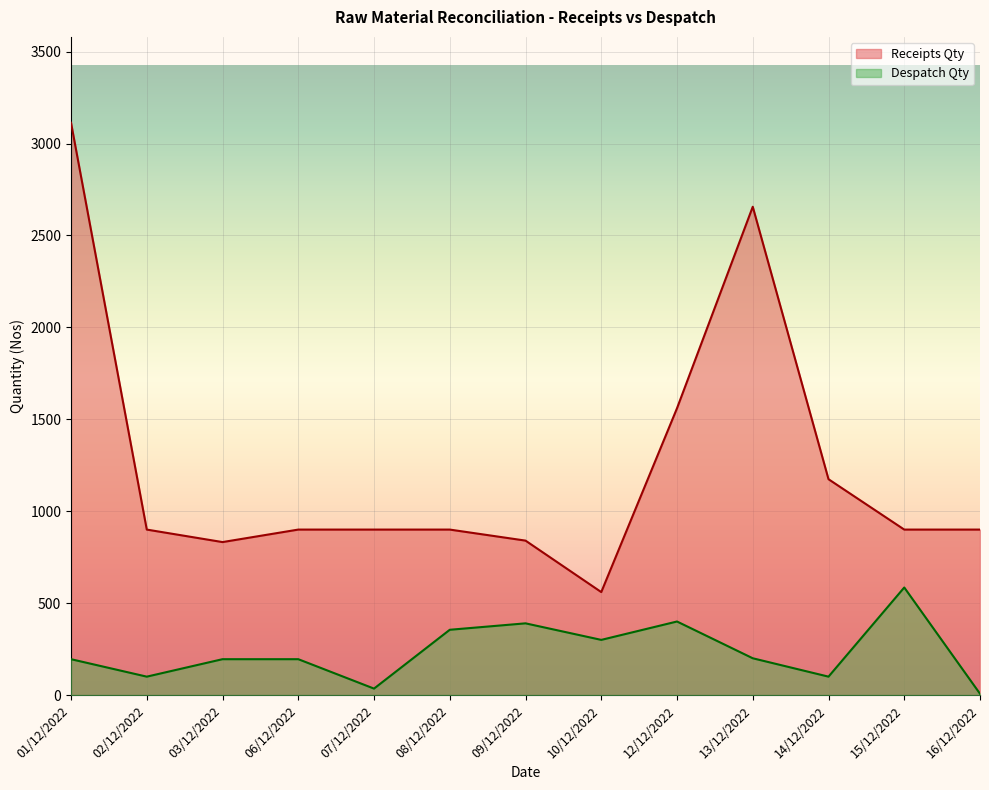

True or false: Despatch Qty has a value of 35 at 07/12/2022.

True